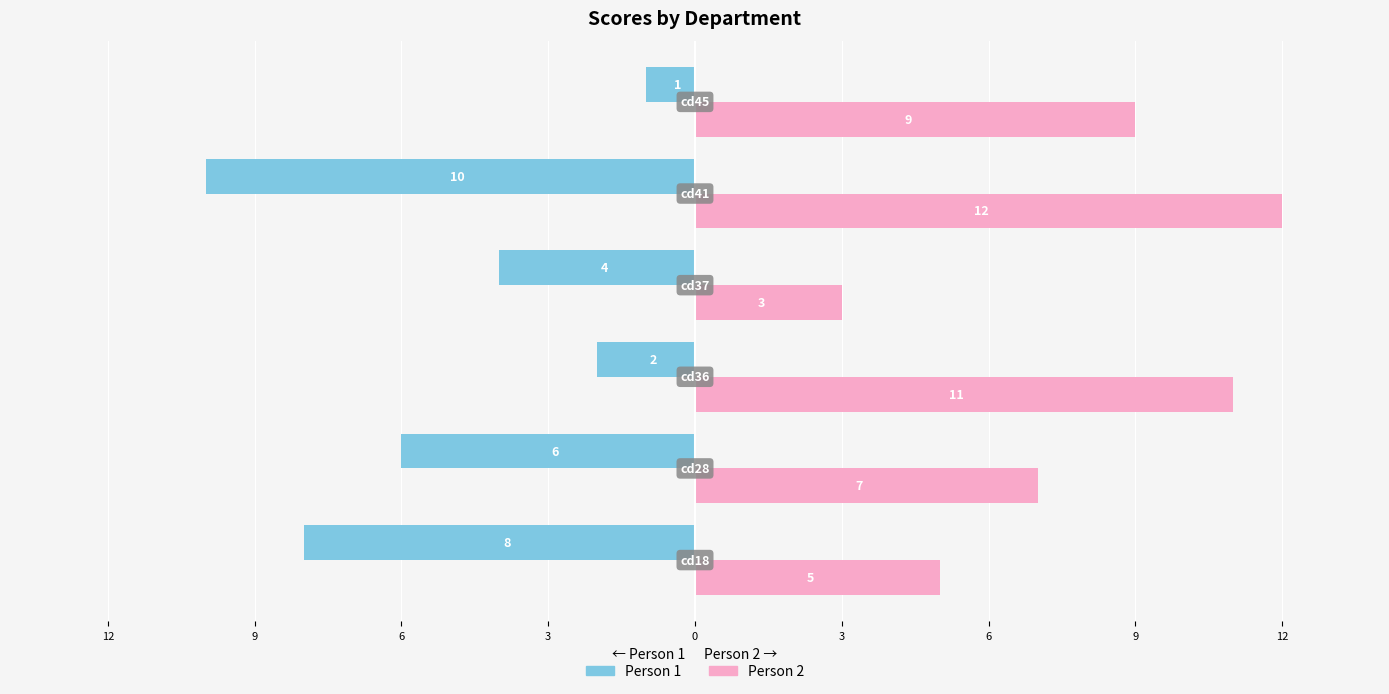

Rank the series by their maximum value, from highest to lowest.

Person 2, Person 1